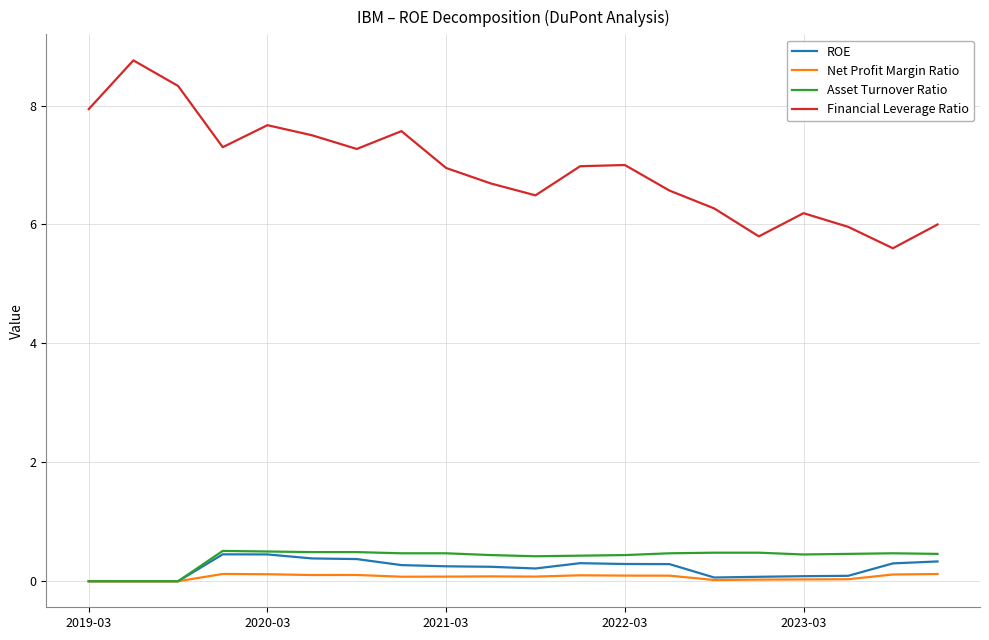

True or false: Net Profit Margin Ratio and Financial Leverage Ratio intersect in this chart.

False